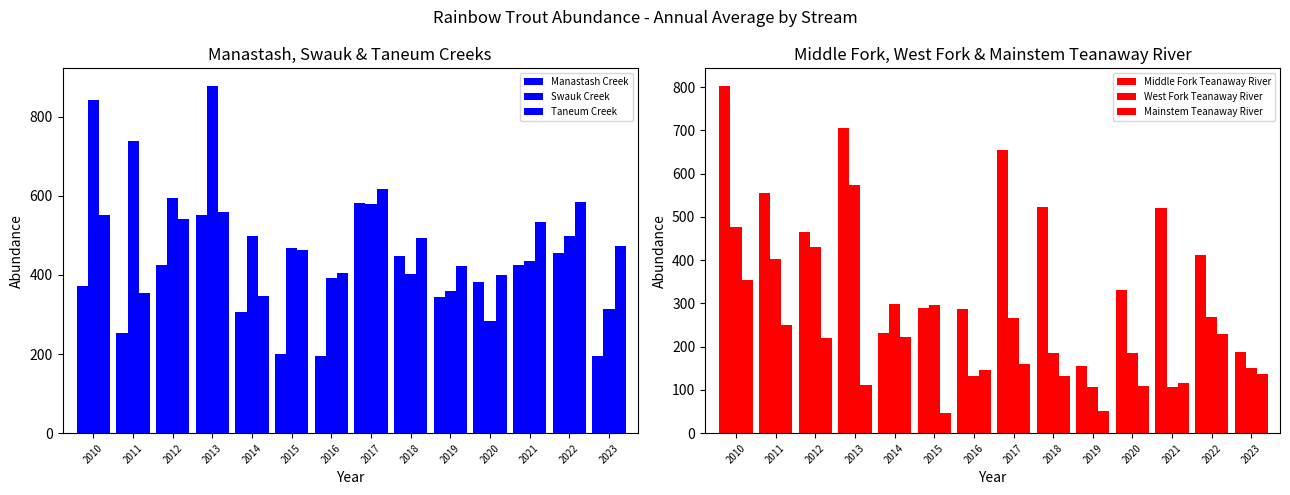

Does the chart contain any negative values?

No